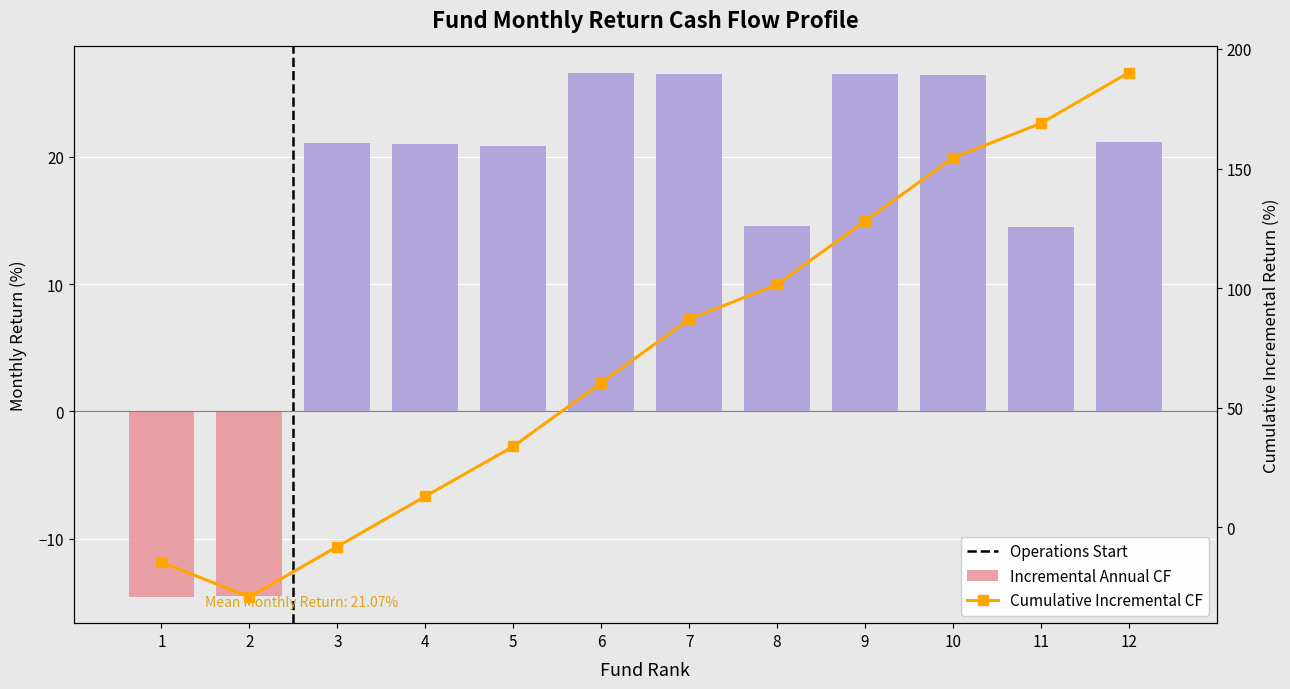

At how many categories does at least one series exceed 69?

6